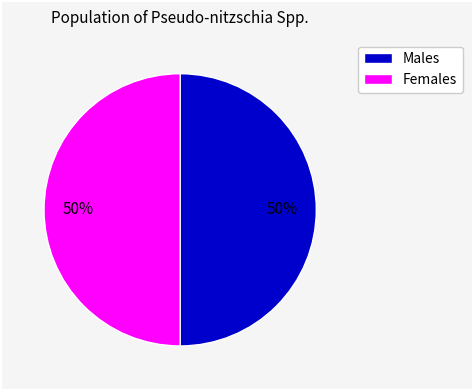

How many slices are in this pie chart?

2